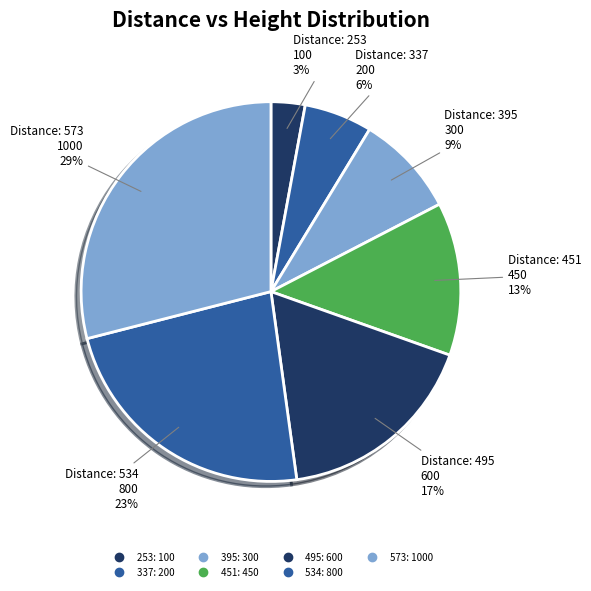

To the nearest percent, what is the difference between the 573 and 534 slice percentages?

6%